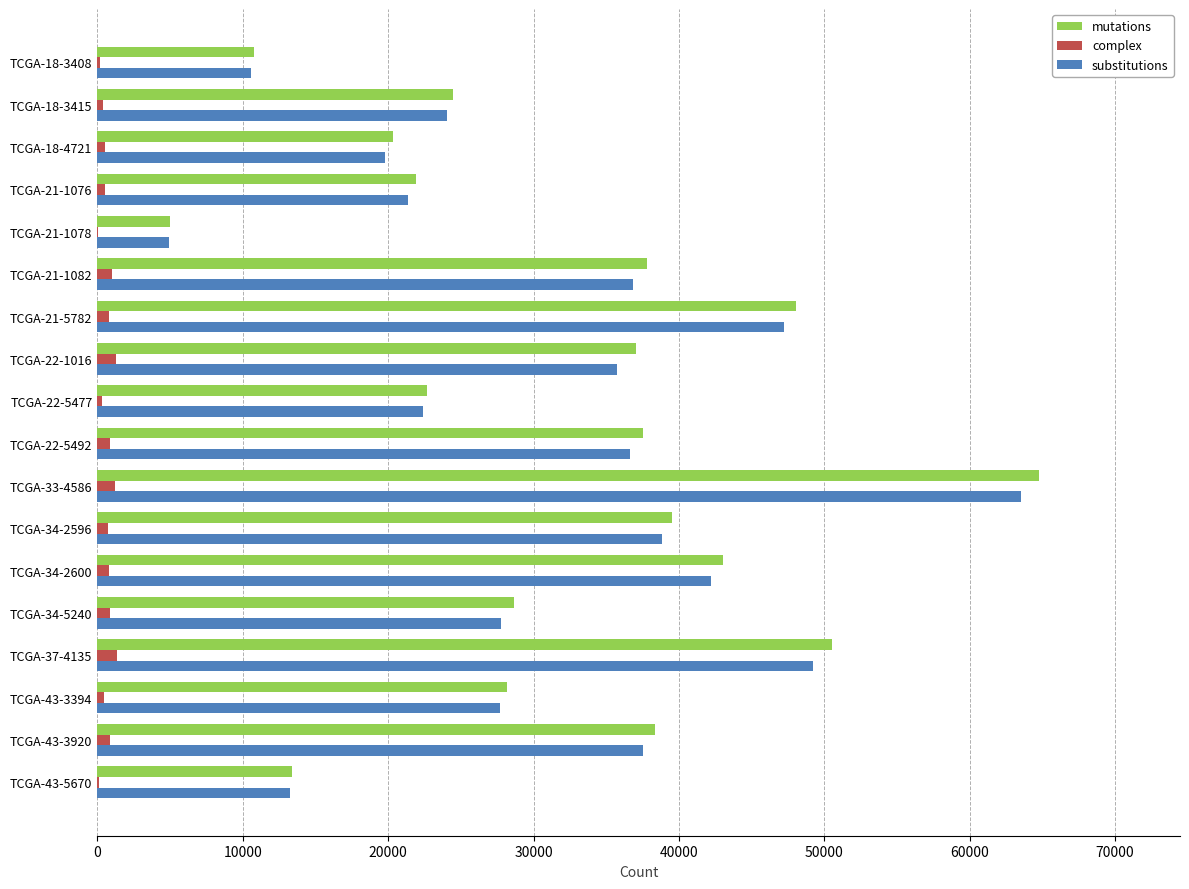

Which label corresponds to the largest value in the chart?

TCGA-33-4586